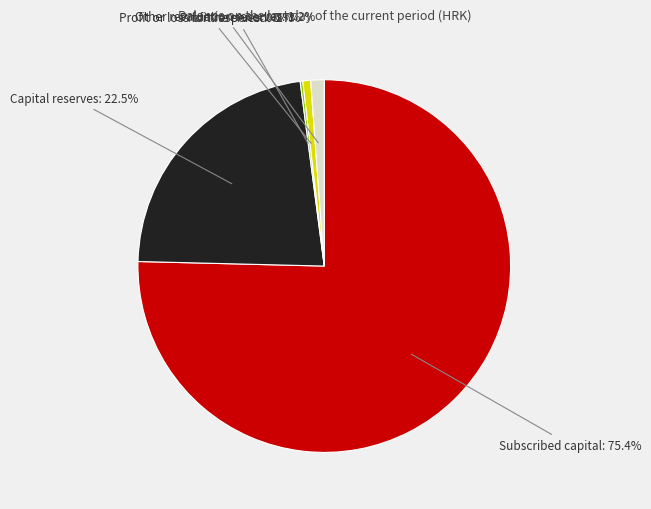

Does Profit or loss for the period represent more than half of the total?

No